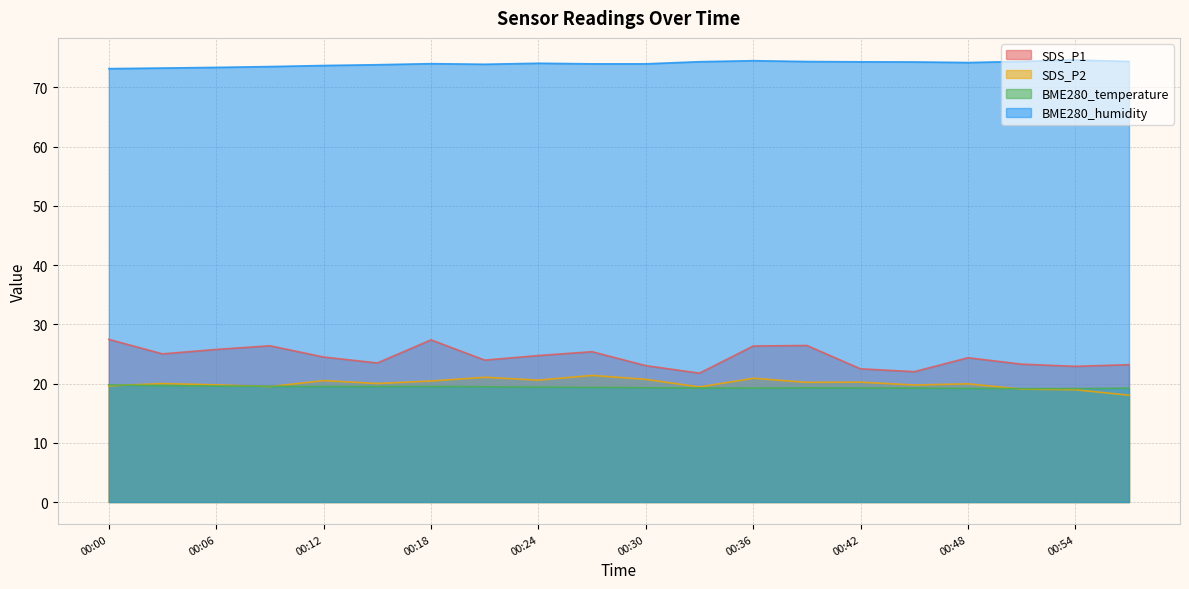

The SDS_P1 series shows 32.0 at 00:30. True or false?

False